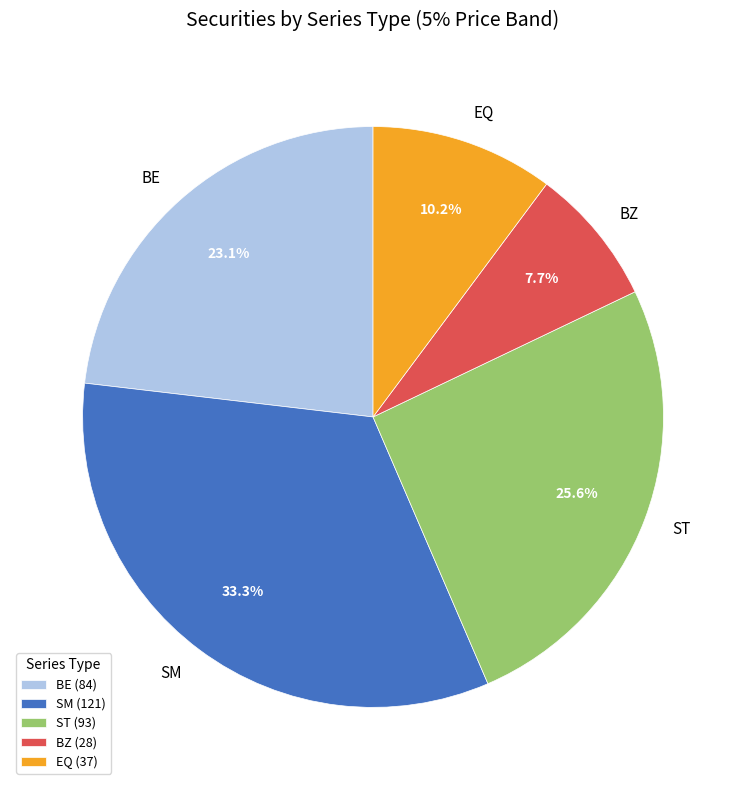

Do SM and BE together represent more than half of the pie?

Yes